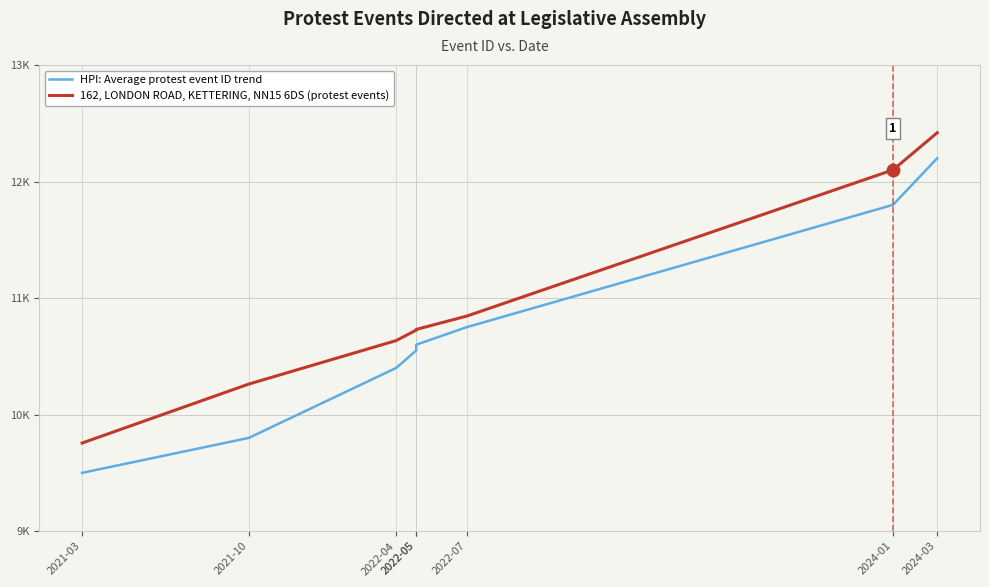

Rank the series at 2024-03 from lowest to highest value.

HPI: Average protest event ID trend, 162, LONDON ROAD, KETTERING, NN15 6DS (protest events)